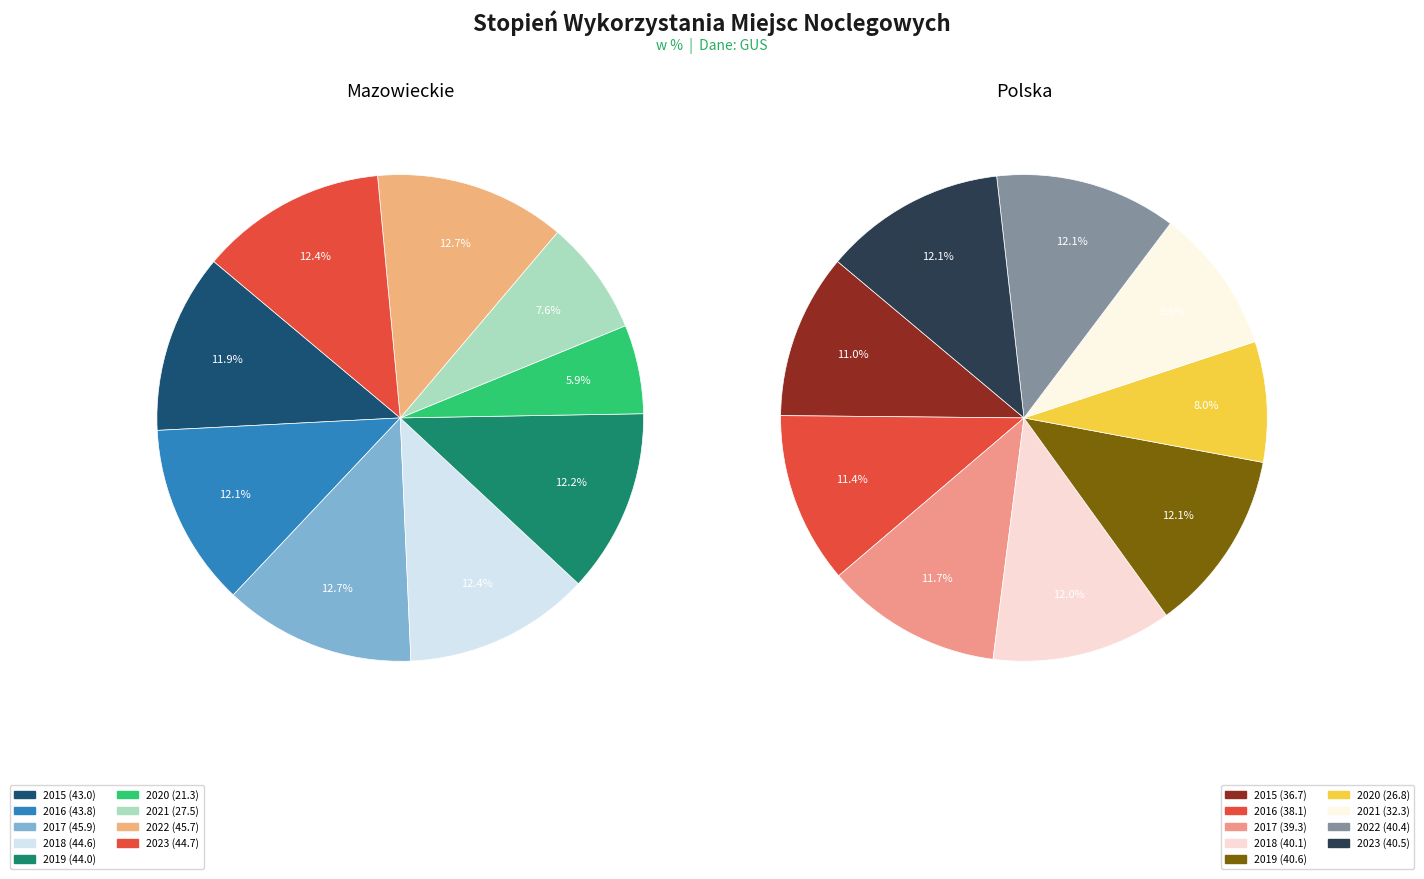

Rank the categories by Mazowieckie value from highest to lowest.

2017, 2022, 2023, 2018, 2019, 2016, 2015, 2021, 2020